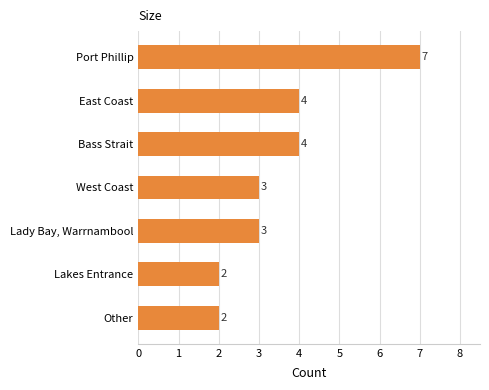

Which category has the highest value across all series?

Port Phillip